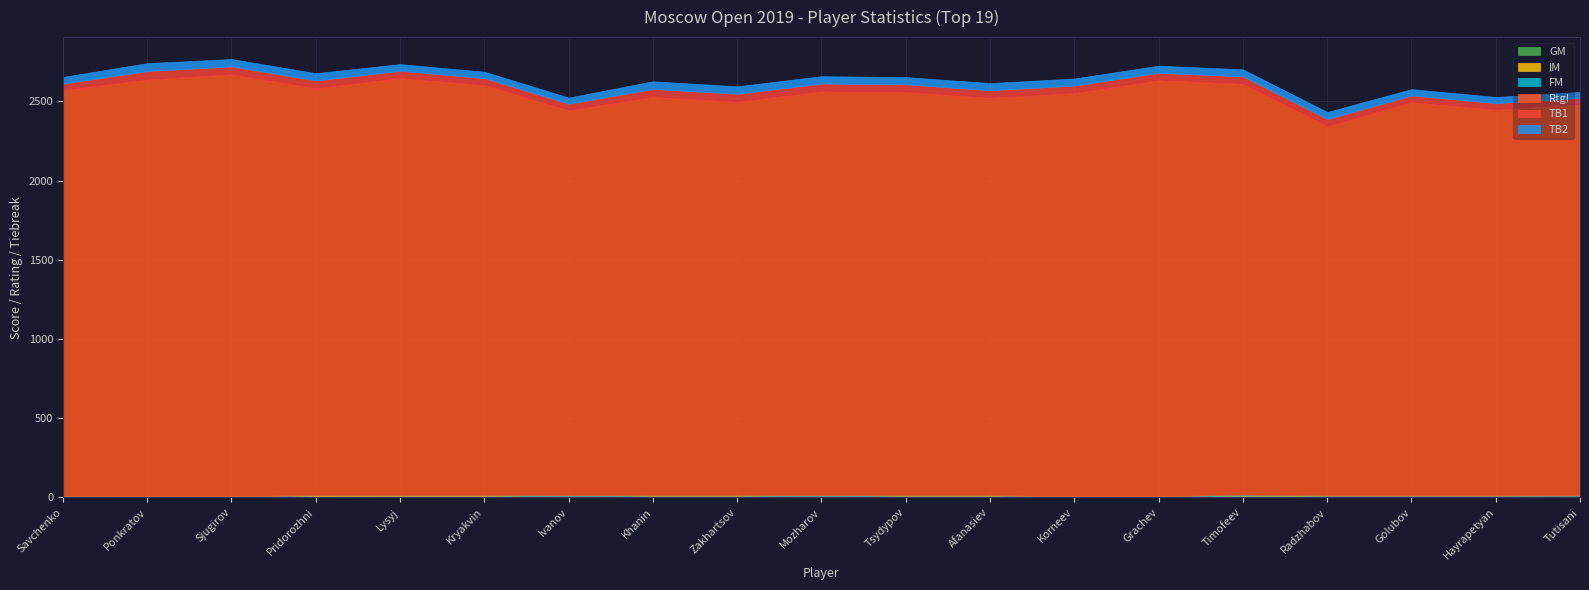

What is the difference between the RtgI values at Sjugirov and Afanasiev?

155.0